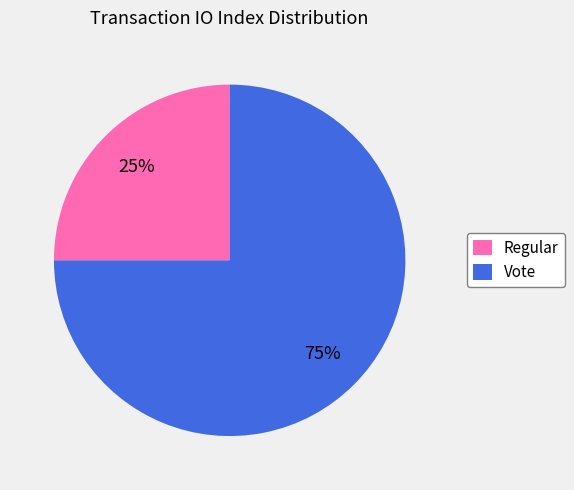

To the nearest percent, what is the difference between the Regular and Vote slice percentages?

50%